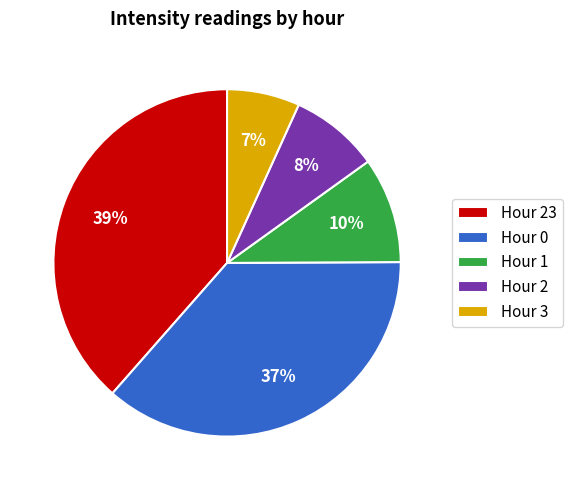

How many segments does this pie chart have?

5